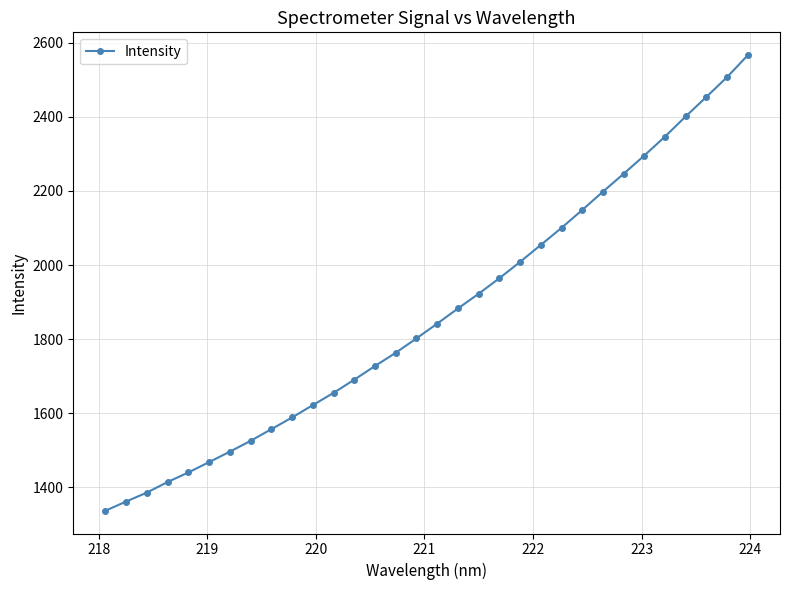

What is the minimum value shown in the chart?

1336.9